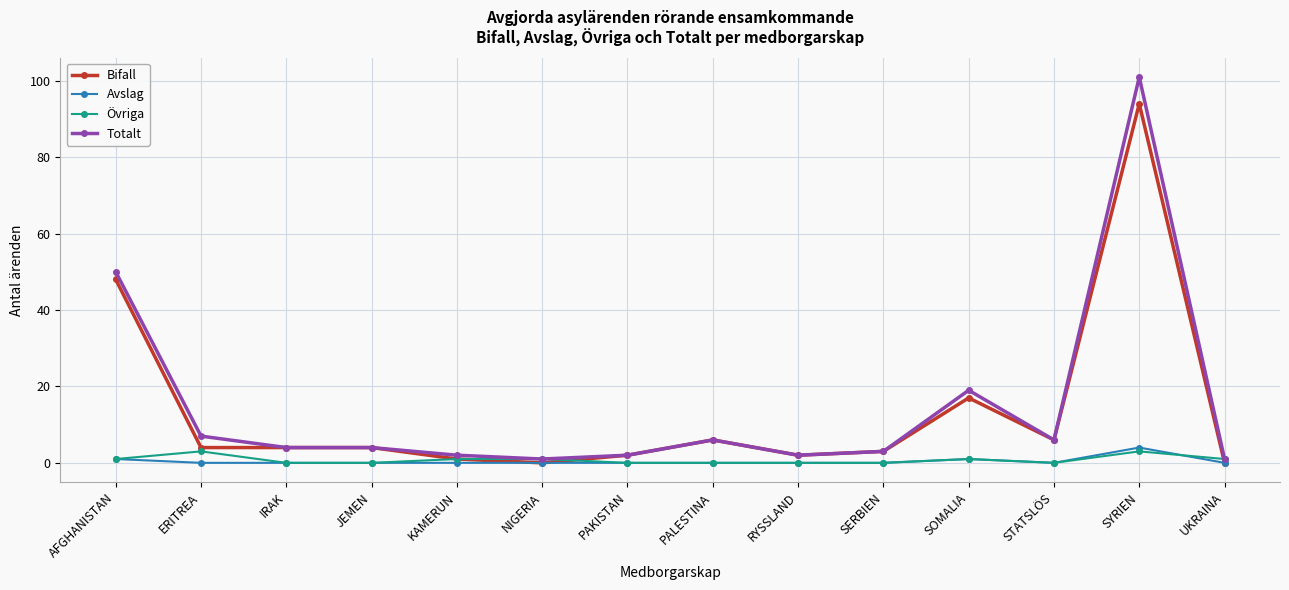

Reading right to left, transcribe all the data shown in this chart.

Bifall: UKRAINA=0	SYRIEN=94	STATSLÖS=6	SOMALIA=17	SERBIEN=3	RYSSLAND=2	PALESTINA=6	PAKISTAN=2	NIGERIA=0	KAMERUN=1	JEMEN=4	IRAK=4	ERITREA=4	AFGHANISTAN=48
Avslag: UKRAINA=0	SYRIEN=4	STATSLÖS=0	SOMALIA=1	SERBIEN=0	RYSSLAND=0	PALESTINA=0	PAKISTAN=0	NIGERIA=0	KAMERUN=0	JEMEN=0	IRAK=0	ERITREA=0	AFGHANISTAN=1
Övriga: UKRAINA=1	SYRIEN=3	STATSLÖS=0	SOMALIA=1	SERBIEN=0	RYSSLAND=0	PALESTINA=0	PAKISTAN=0	NIGERIA=1	KAMERUN=1	JEMEN=0	IRAK=0	ERITREA=3	AFGHANISTAN=1
Totalt: UKRAINA=1	SYRIEN=101	STATSLÖS=6	SOMALIA=19	SERBIEN=3	RYSSLAND=2	PALESTINA=6	PAKISTAN=2	NIGERIA=1	KAMERUN=2	JEMEN=4	IRAK=4	ERITREA=7	AFGHANISTAN=50